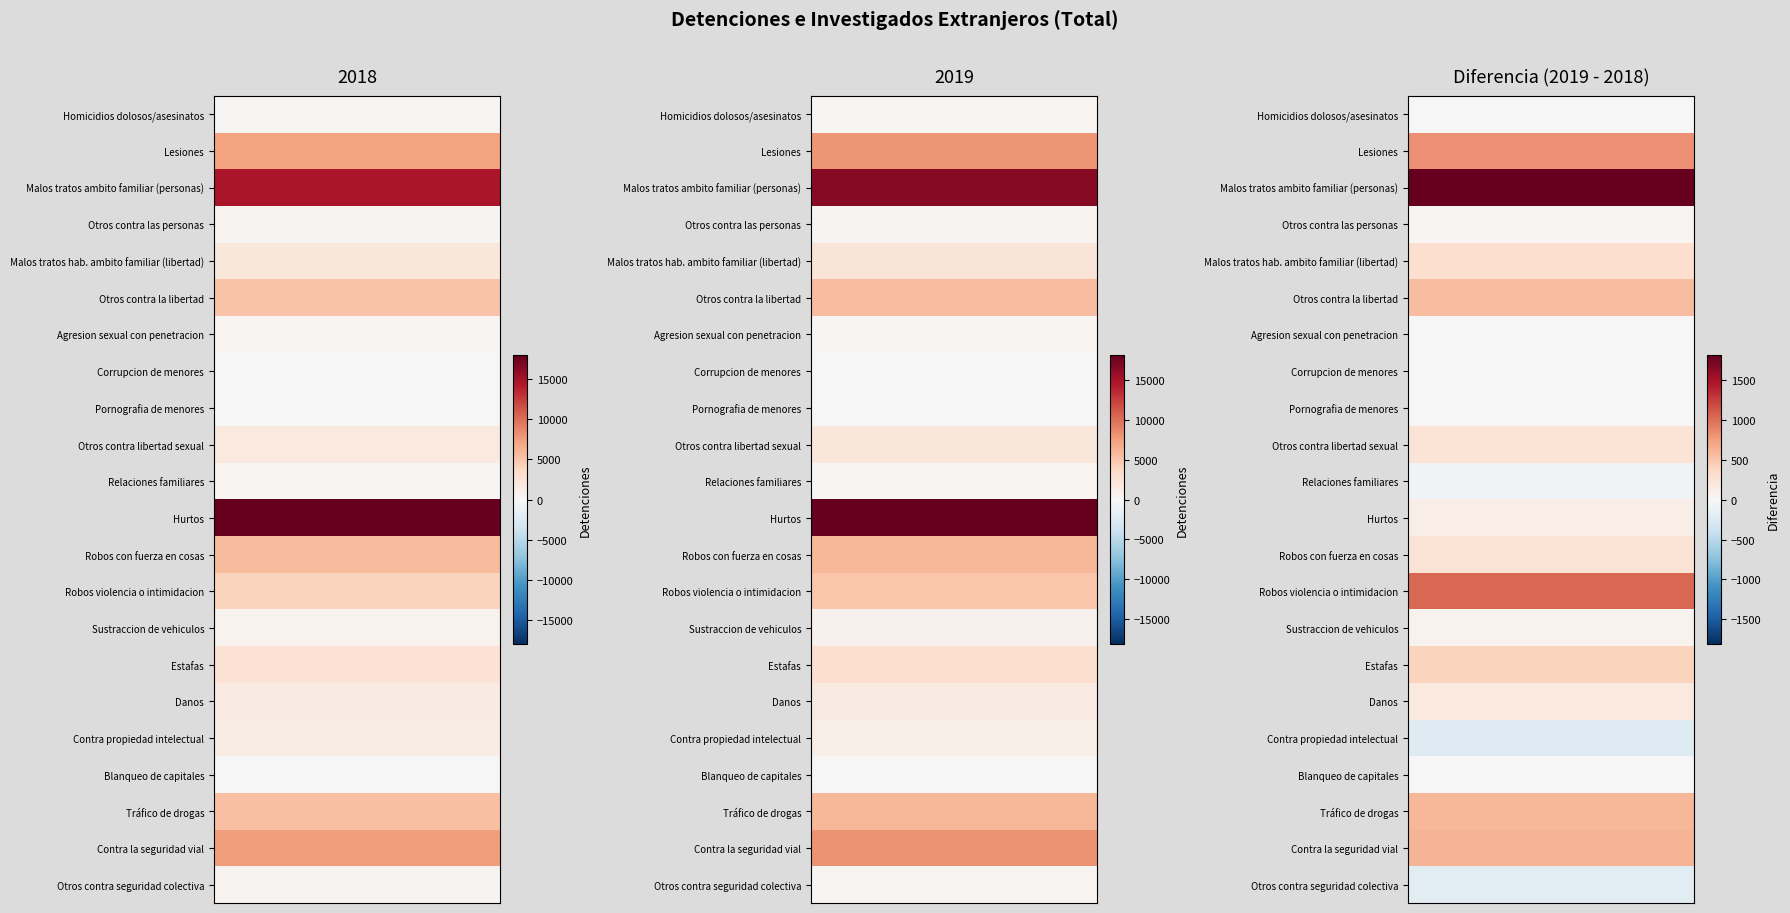

Read the Sustraccion de vehiculos value at 0.

697